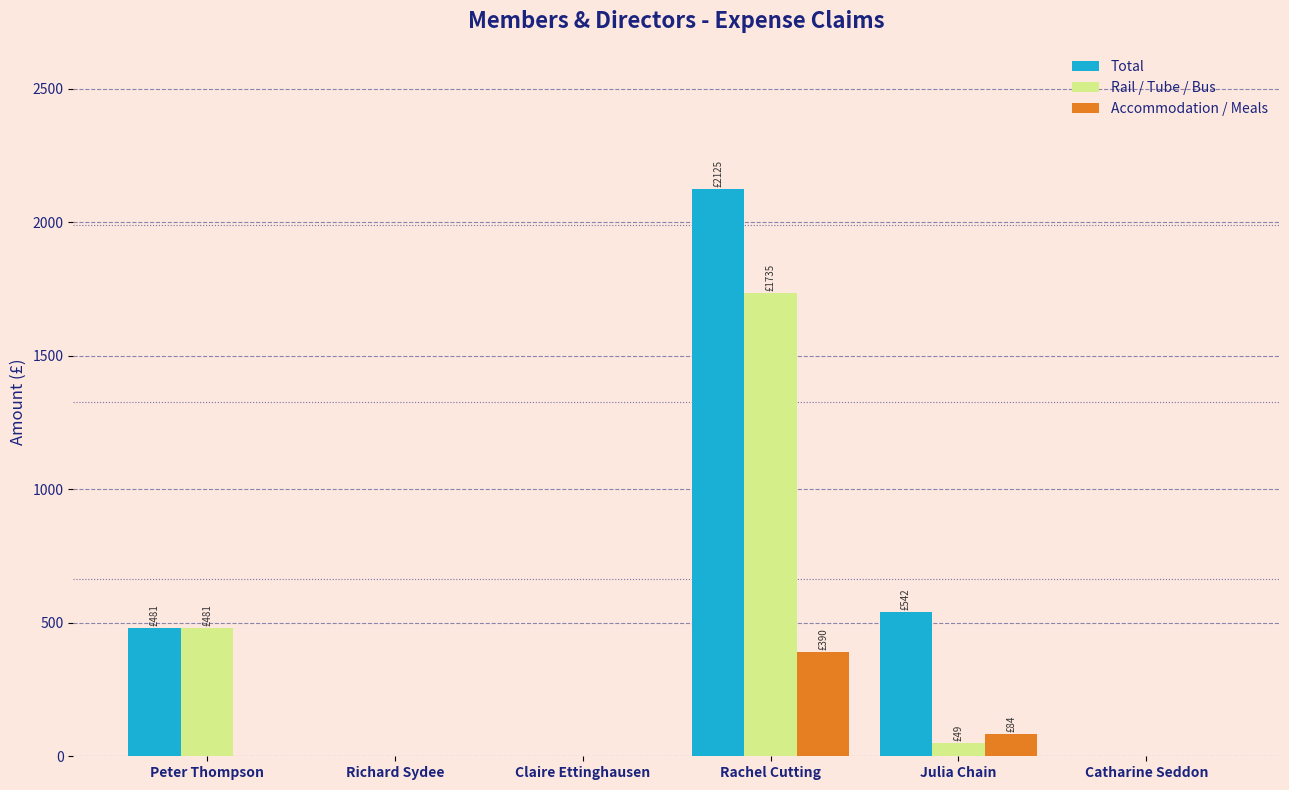

At which category is the sum across all series the highest?

Rachel Cutting